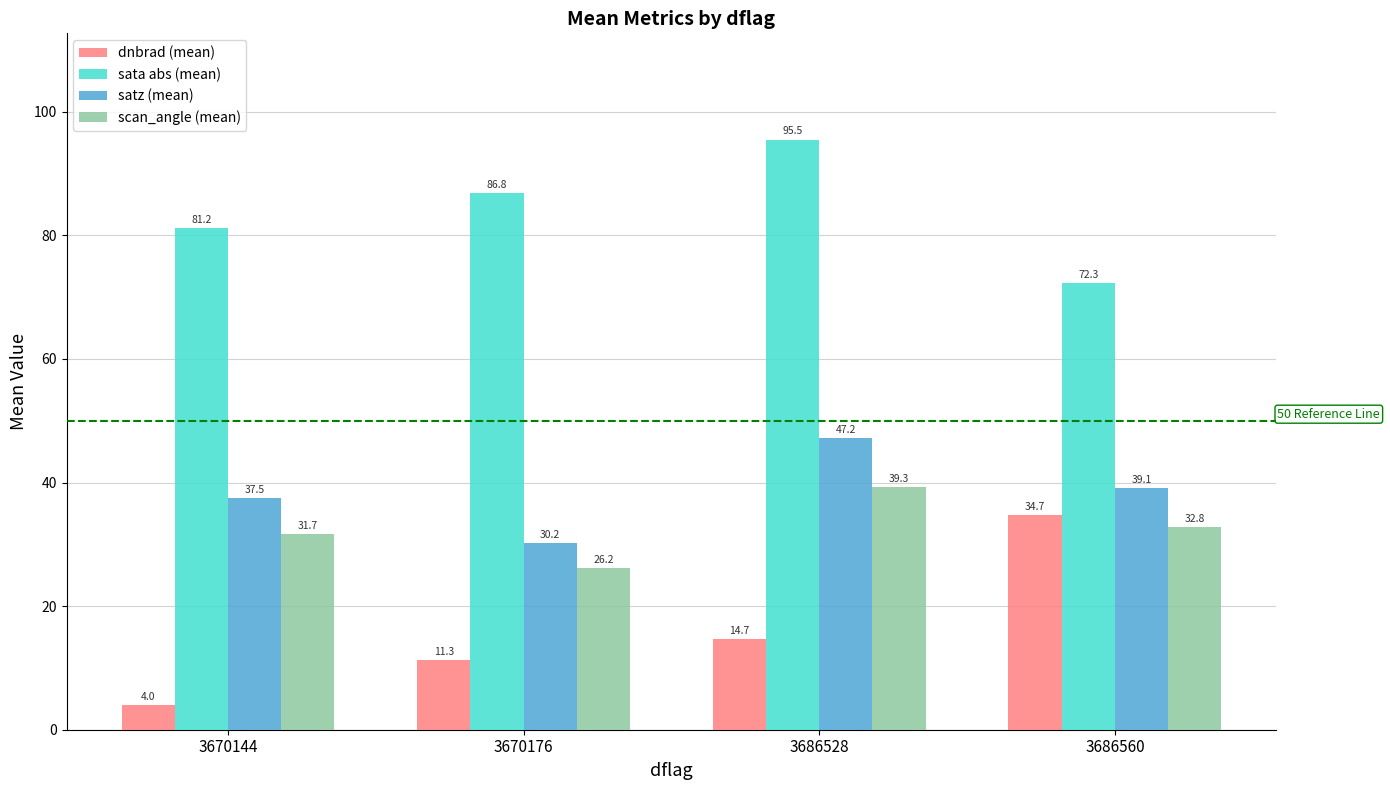

What is the difference between the highest and lowest values at 3686528?

80.8